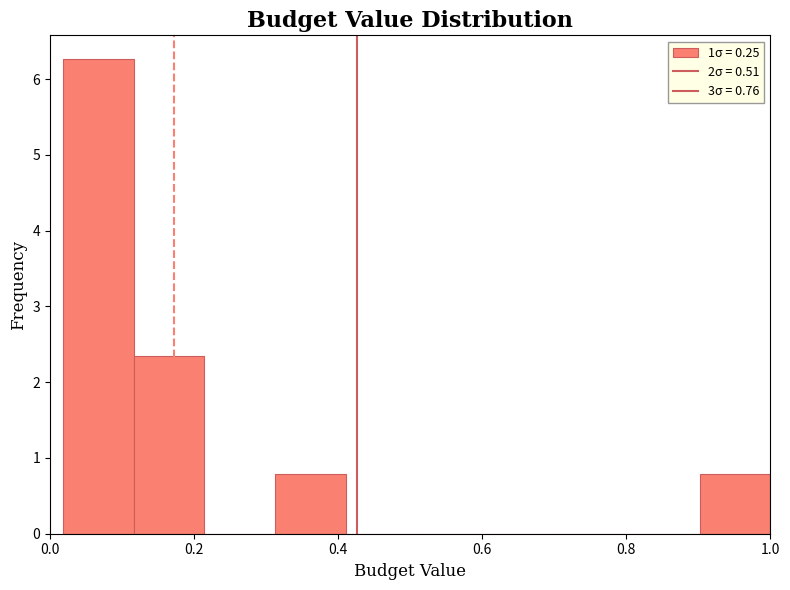

Which range on the x-axis has the tallest bar?

0.02 to 0.12